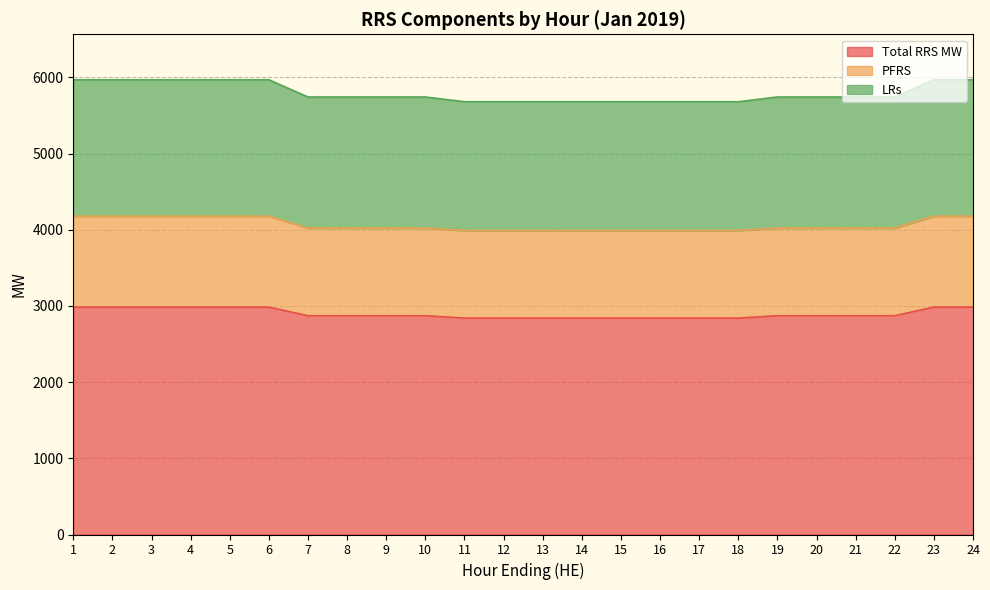

What is the sum of the Total RRS MW values at 19 and 9?

5742